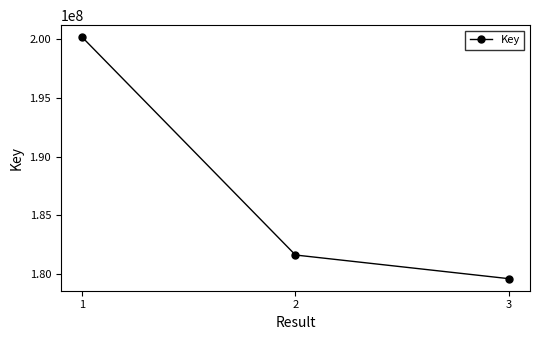

The chart shows a value of 297727495 at 3. True or false?

False